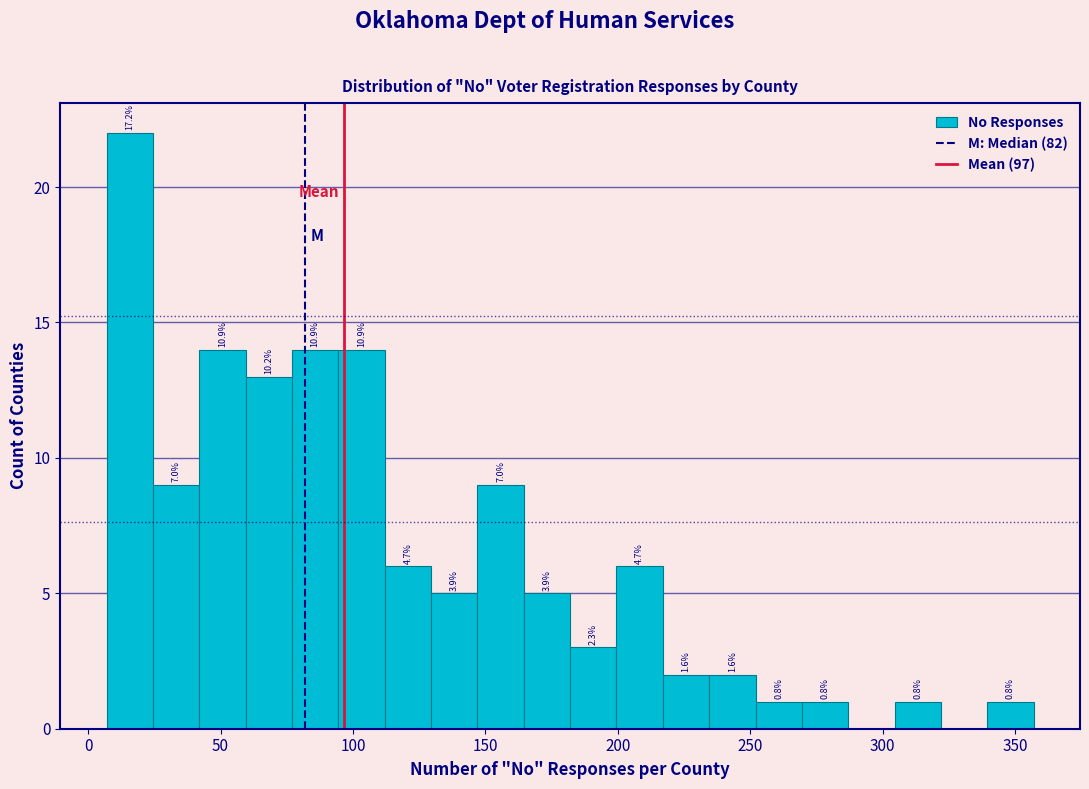

Read against the x-axis, roughly where is the centre of the tallest bar?

15